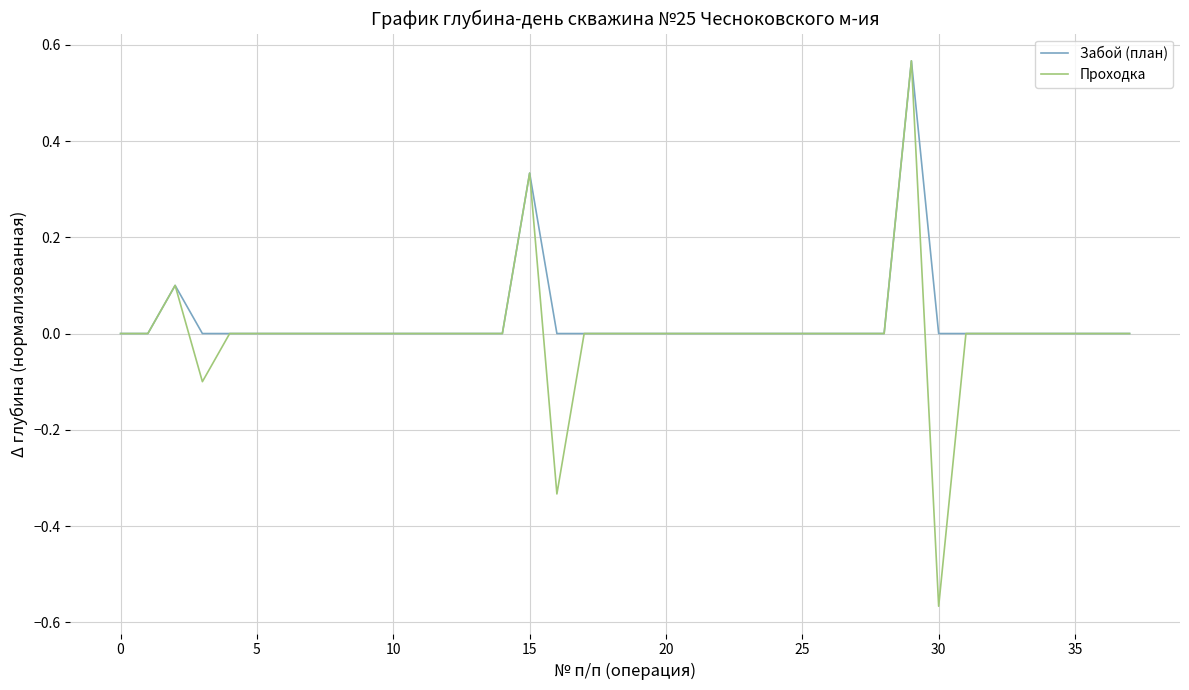

True or false: Проходка and Забой (план) intersect in this chart.

False